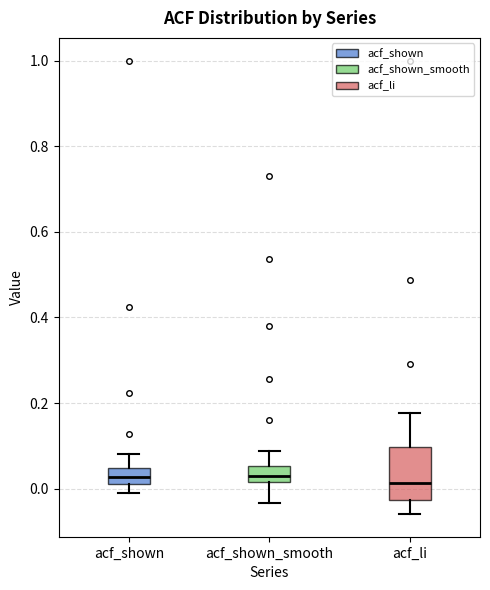

Reading left to right, read every box against the y-axis: the position of its median line, the range the box covers, and the ends of its whiskers. The values are not printed on the chart, so give them approximately, as read against the axis.

acf_shown: median 0.02 (inside the box), box 0.02 to 0.04, whiskers 0.00 to 0.08
acf_shown_smooth: median 0.04, box 0.02 to 0.06, whiskers -0.04 to 0.08
acf_li: median 0.02, box -0.02 to 0.10, whiskers -0.06 to 0.18